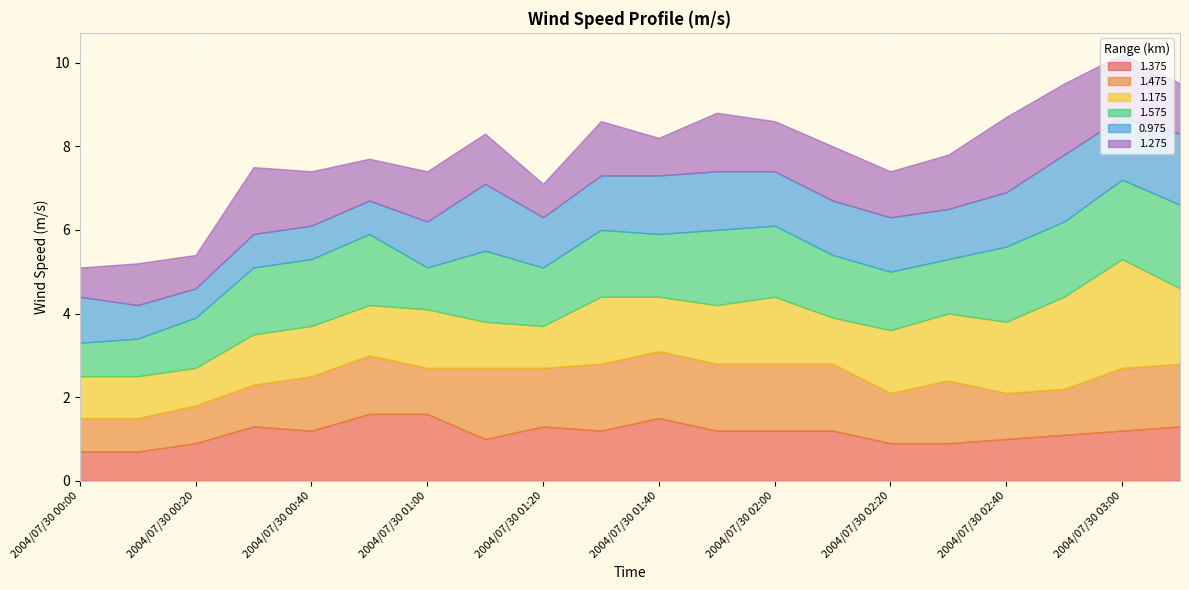

Which series has the widest spread of values?

1.175